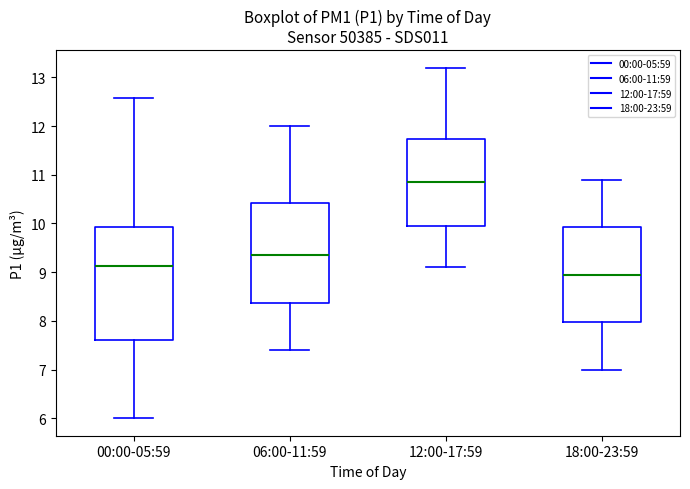

Which box's median line is the lowest?

18:00-23:59